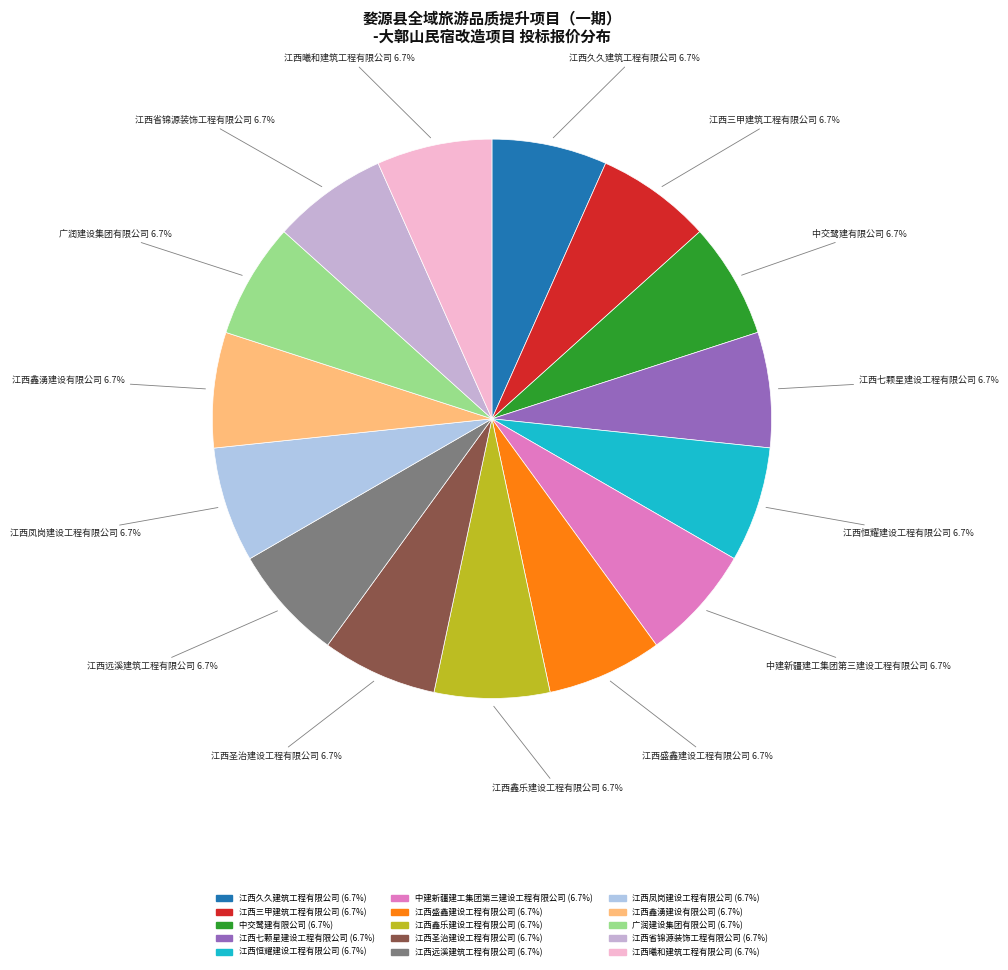

Is it true that 江西曦和建筑工程有限公司 is 7% of the pie?

True